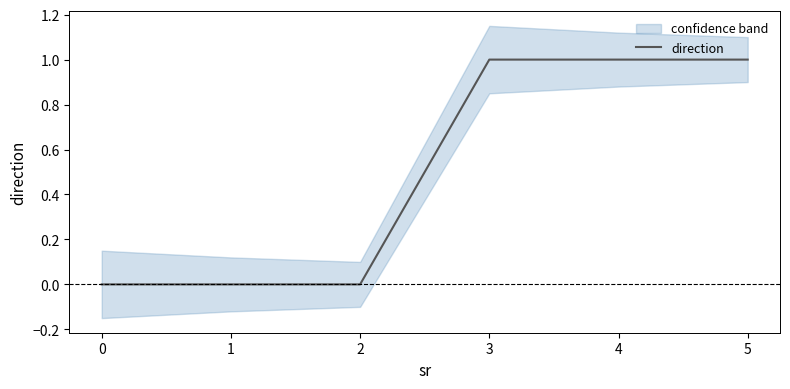

What is the ratio of the value at 4 to the value at 5?

1.0